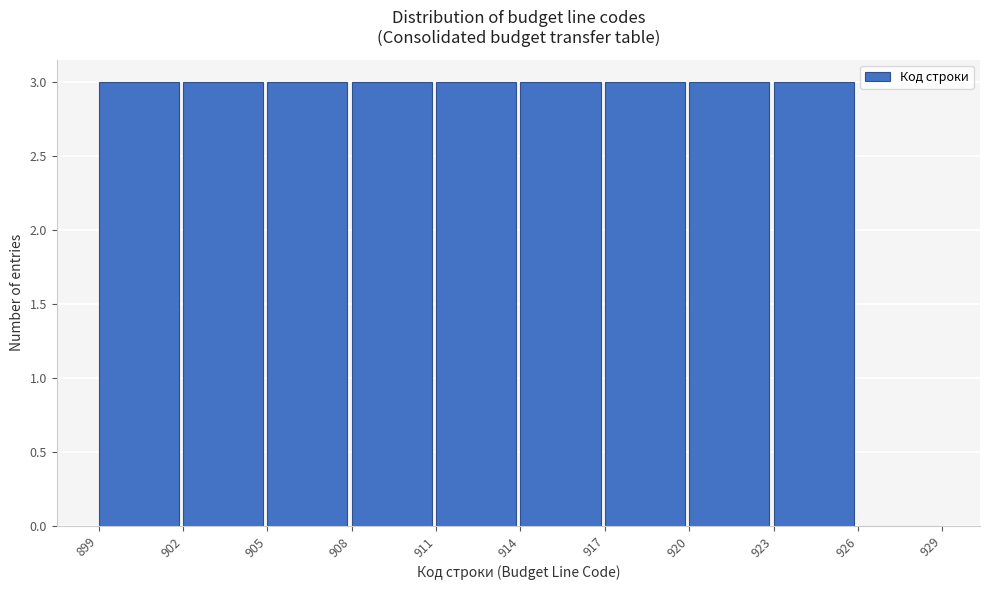

Reading left to right, list every bar in this chart as the range it spans on the x-axis followed by its height. The values are not printed on the chart, so give them approximately, as read against the axis.

899 to 902: 3
902 to 905: 3
905 to 908: 3
908 to 911: 3
911 to 914: 3
914 to 917: 3
917 to 920: 3
920 to 923: 3
923 to 926: 3
926 to 929: 0